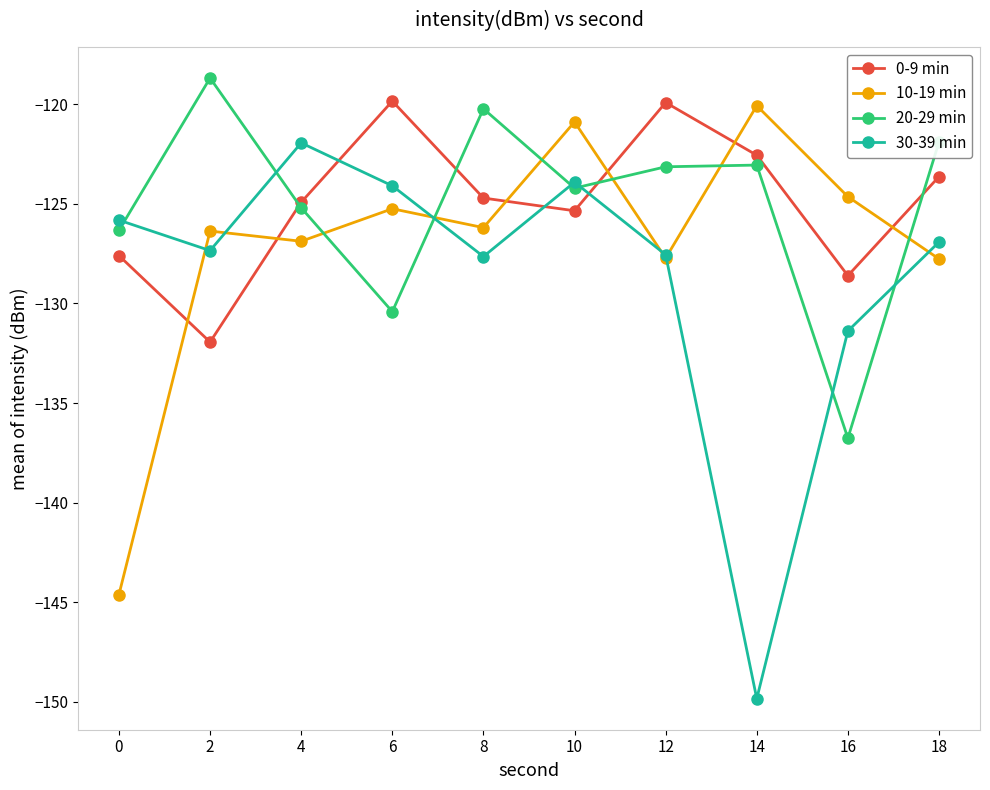

What is the value of the 30-39 min point at the 5th from the left?

-127.6